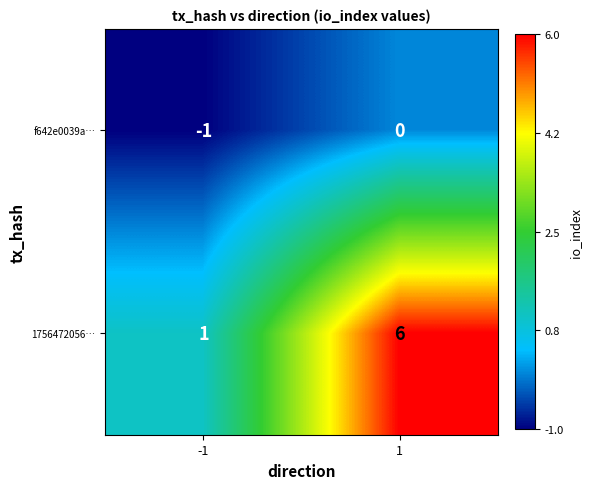

Count the number of data series in this chart.

2